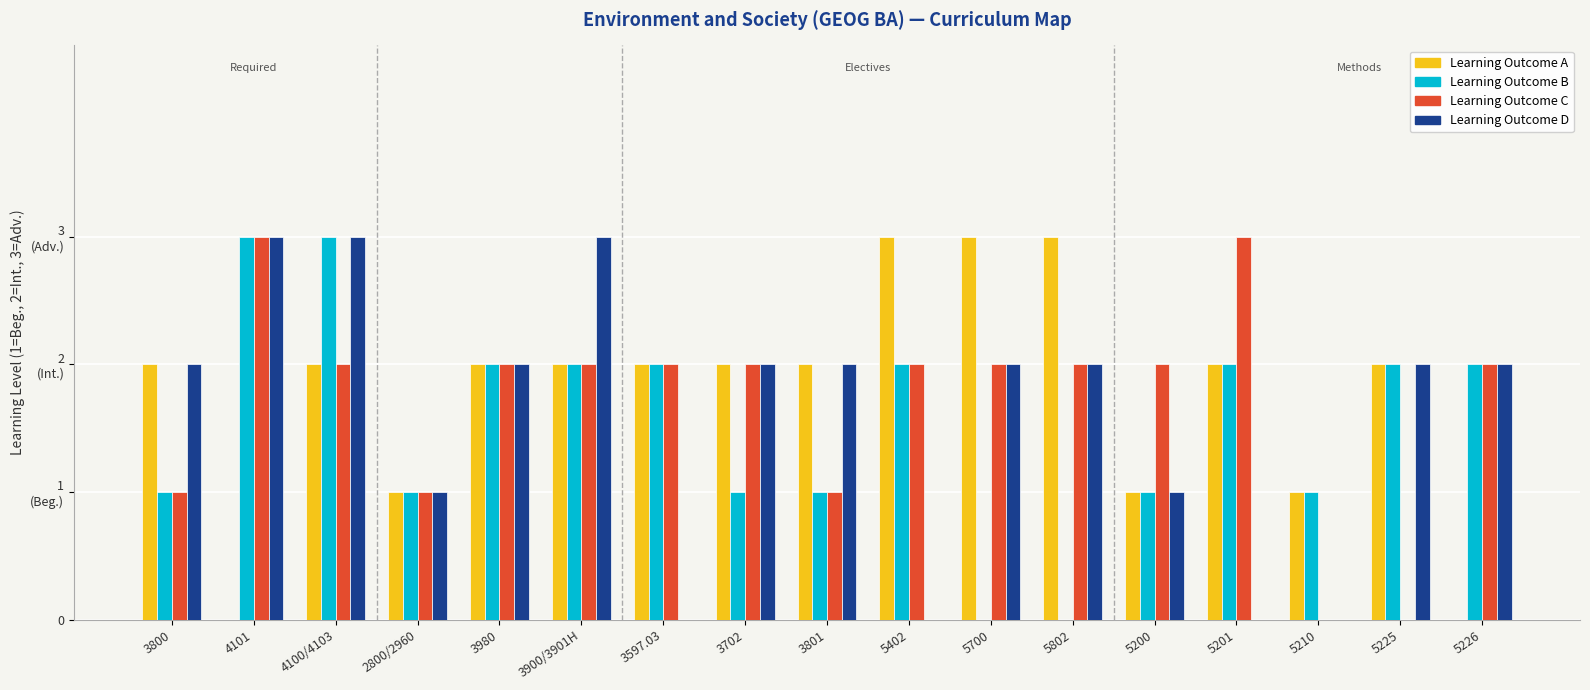

What position from the left is 5225?

16